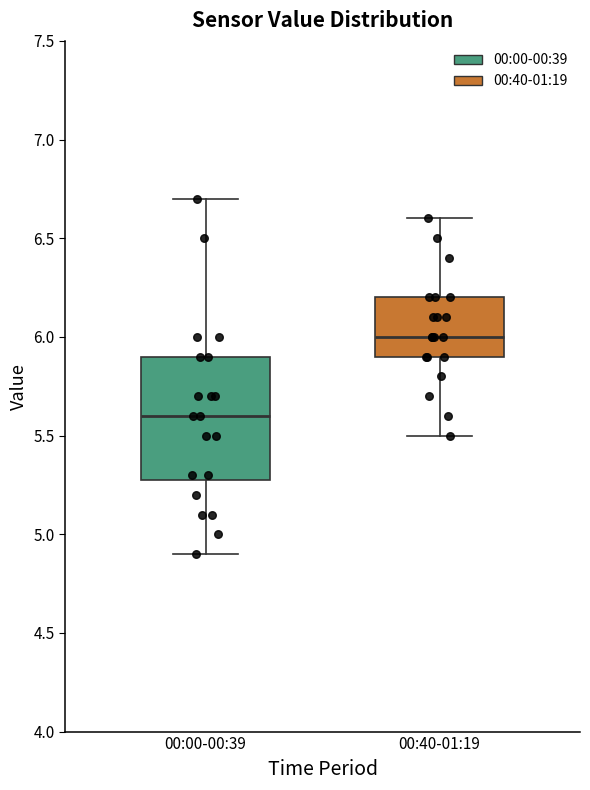

Reading left to right, transcribe this box plot: for each box, give where its median line is, the range the box spans, and where its two whiskers end, as read against the y-axis. The values are not printed on the chart, so give them approximately, as read against the axis.

00:00-00:39: median 5.6, box 5.3 to 5.9, whiskers 4.9 to 6.7
00:40-01:19: median 6.0, box 5.9 to 6.2, whiskers 5.5 to 6.6